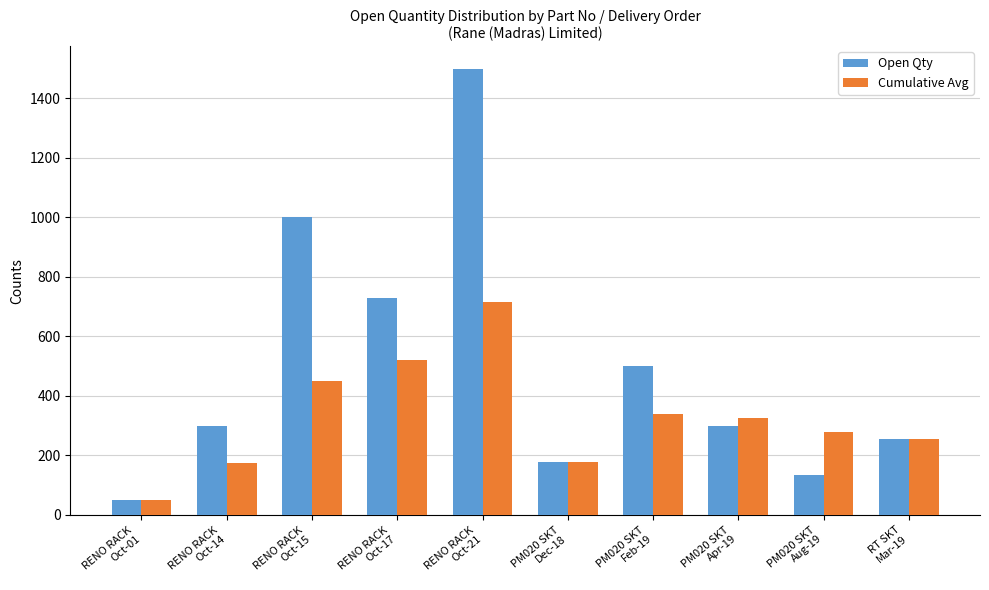

How many categories are shown in the chart?

10